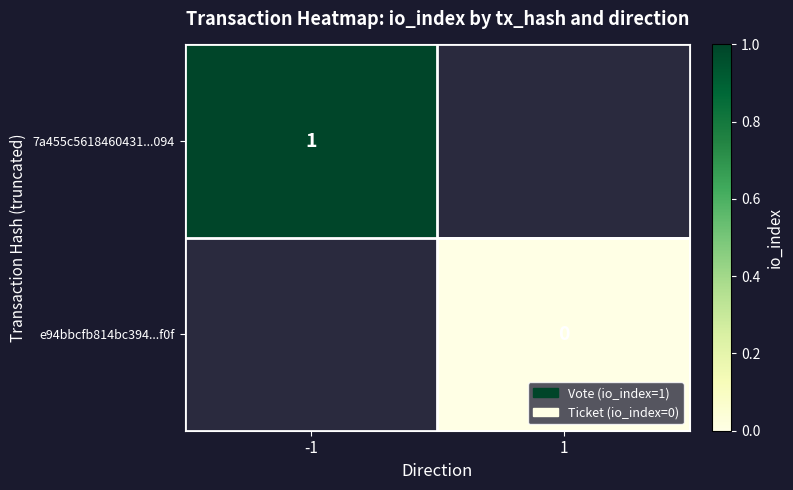

How many categories are shown in the chart?

2